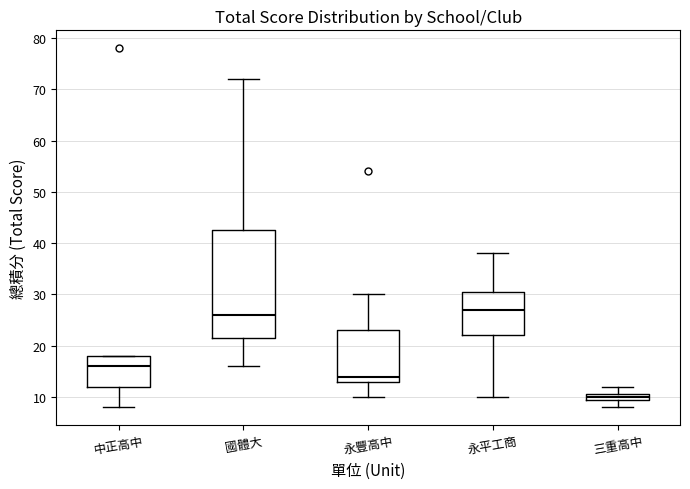

Which box's median line is the highest?

永平工商